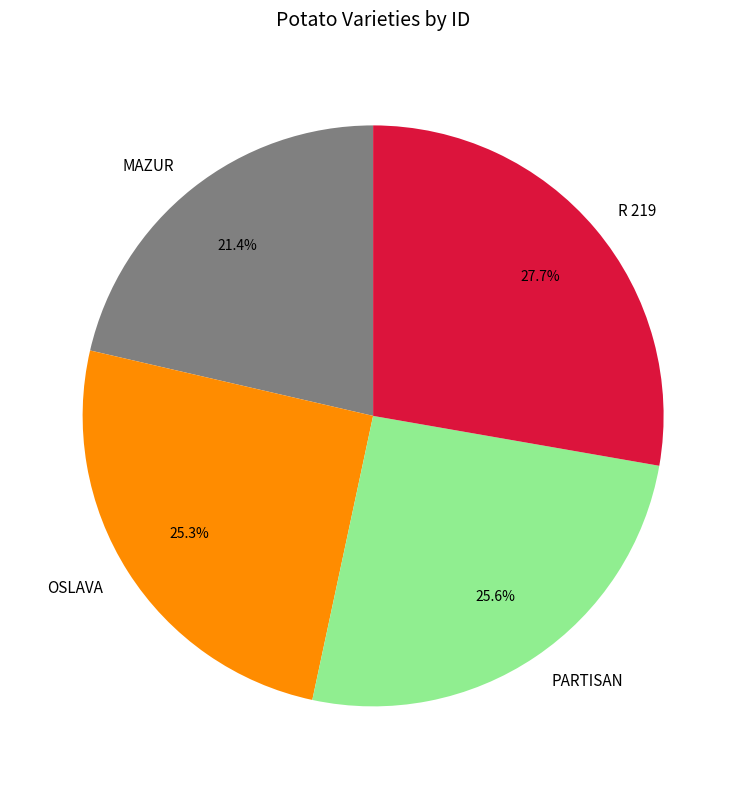

How many slices are in this pie chart?

4